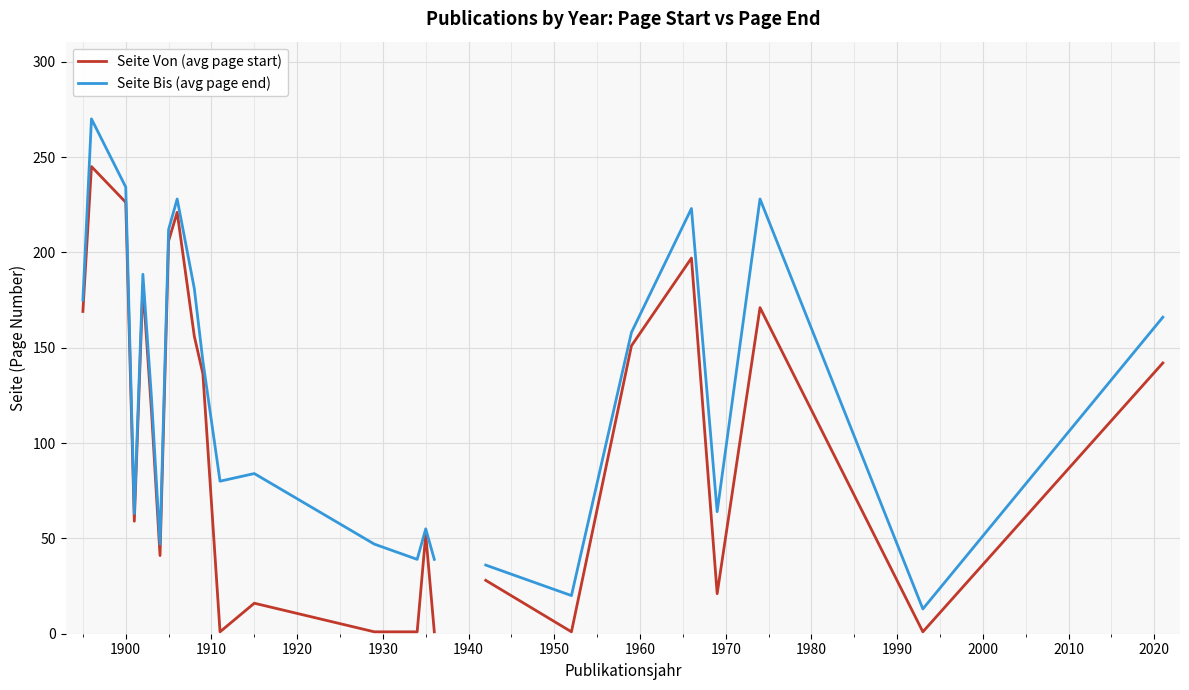

How many data points does each series have?

26